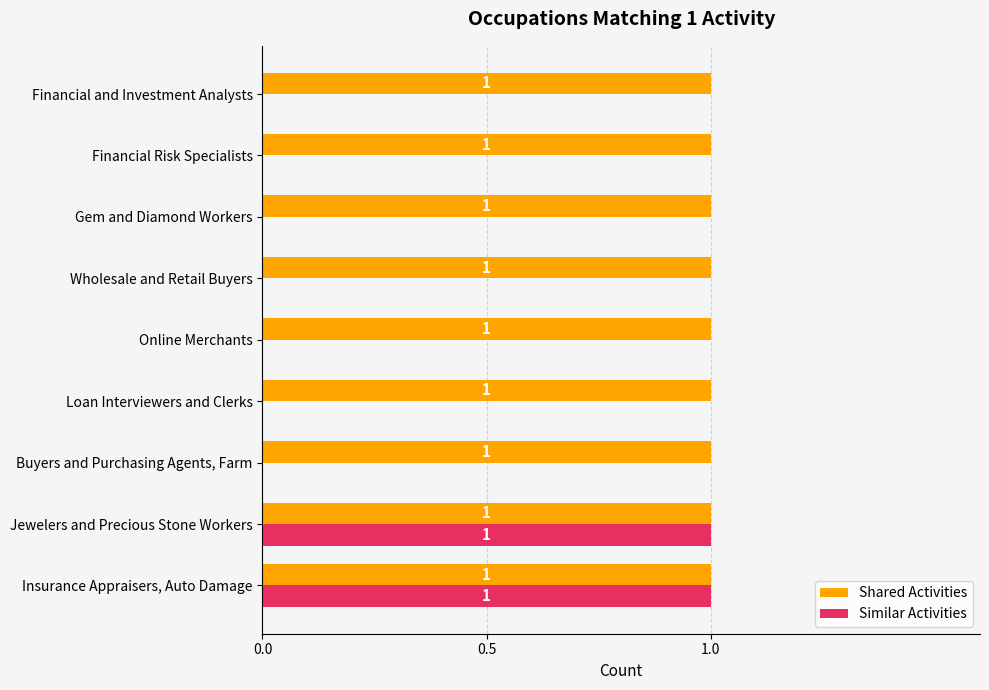

Is the value of Shared Activities at Loan Interviewers and Clerks greater than the value of Similar Activities at Financial Risk Specialists?

Yes